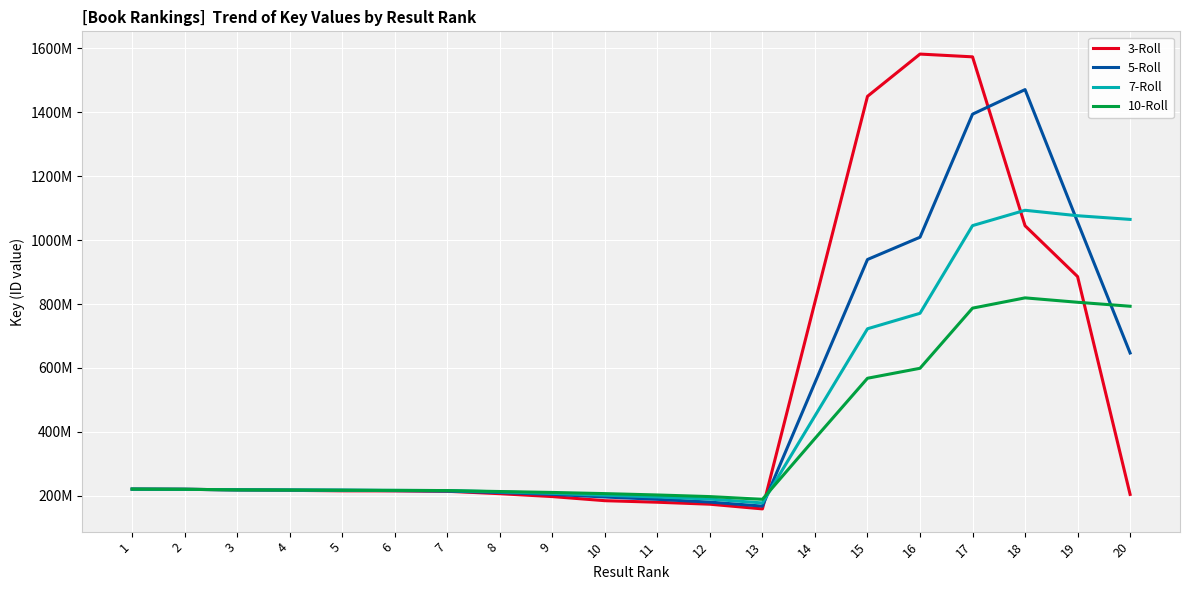

What are all the series names shown in the legend?

3-Roll, 5-Roll, 7-Roll, 10-Roll